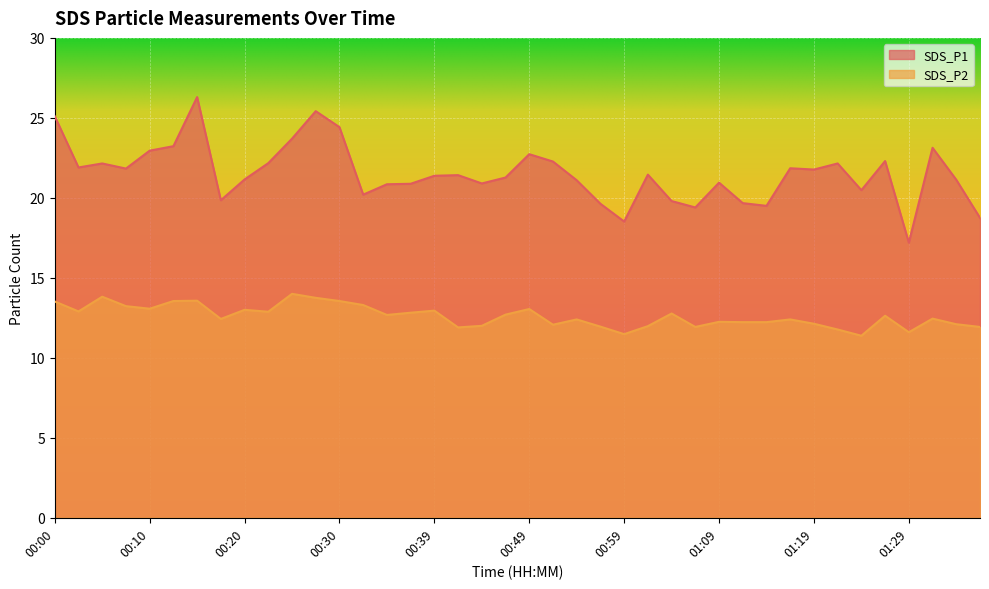

What is the difference between the highest and lowest values at 01:24?

9.1